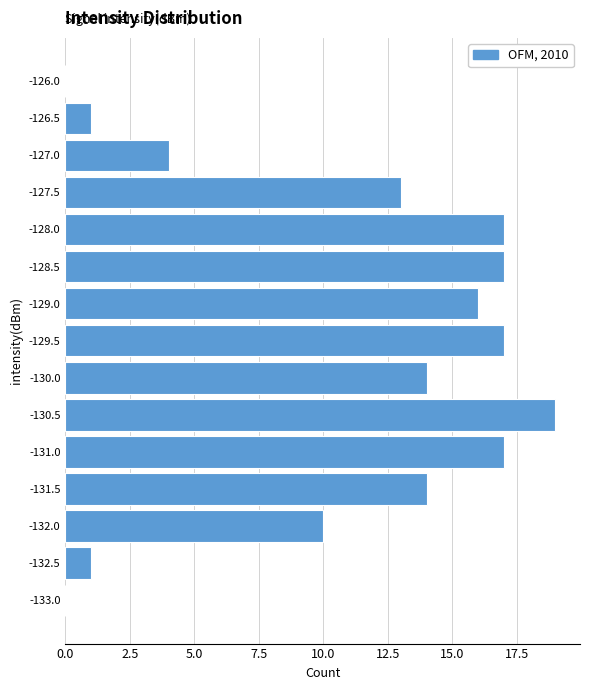

Reading top to bottom, extract all data points from this chart.

-126.0=0	-126.5=1	-127.0=4	-127.5=13	-128.0=17	-128.5=17	-129.0=16	-129.5=17	-130.0=14	-130.5=19	-131.0=17	-131.5=14	-132.0=10	-132.5=1	-133.0=0